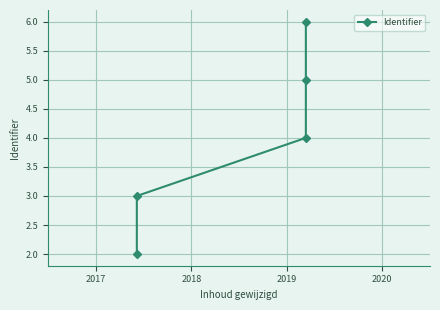

What value does the data have at 2018?

3